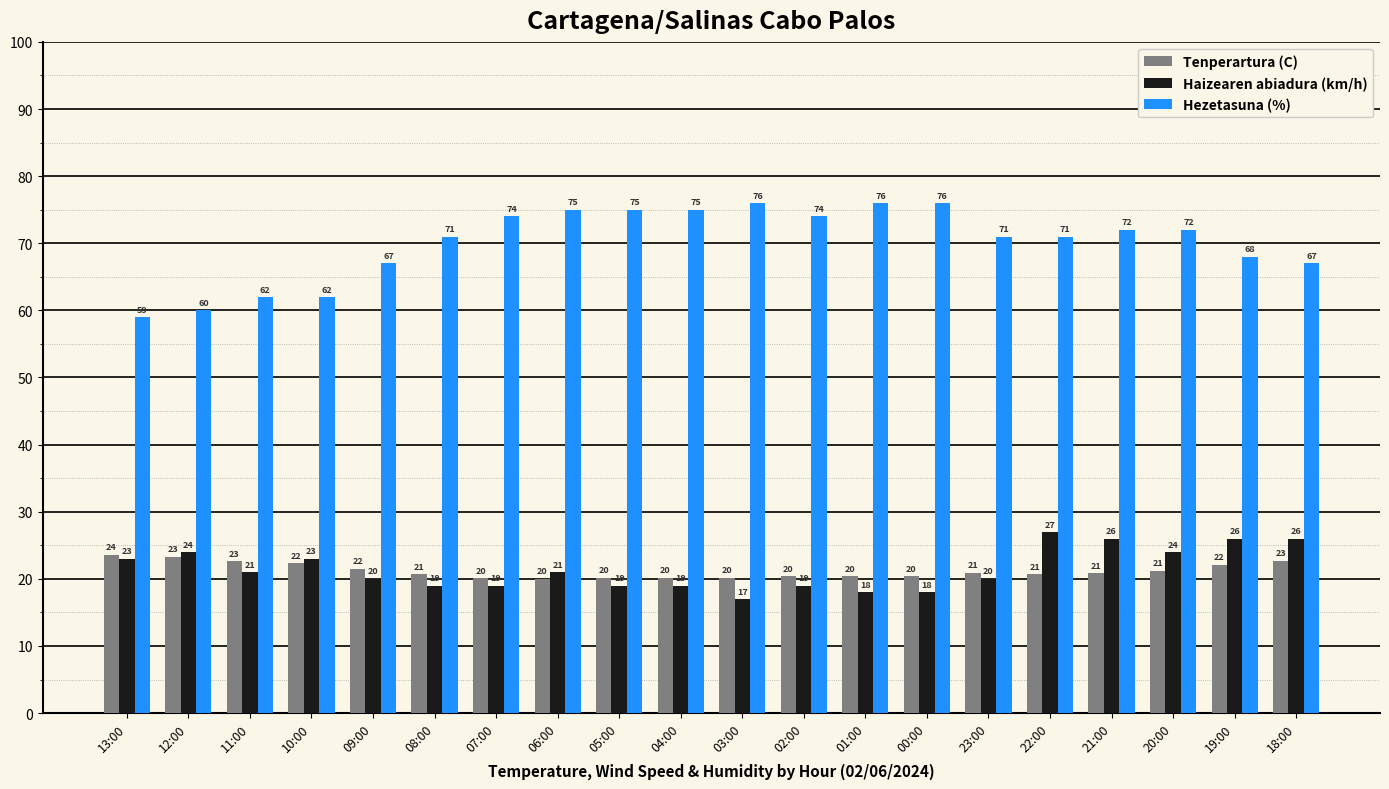

Which series has the largest range (max minus min)?

Hezetasuna (%)